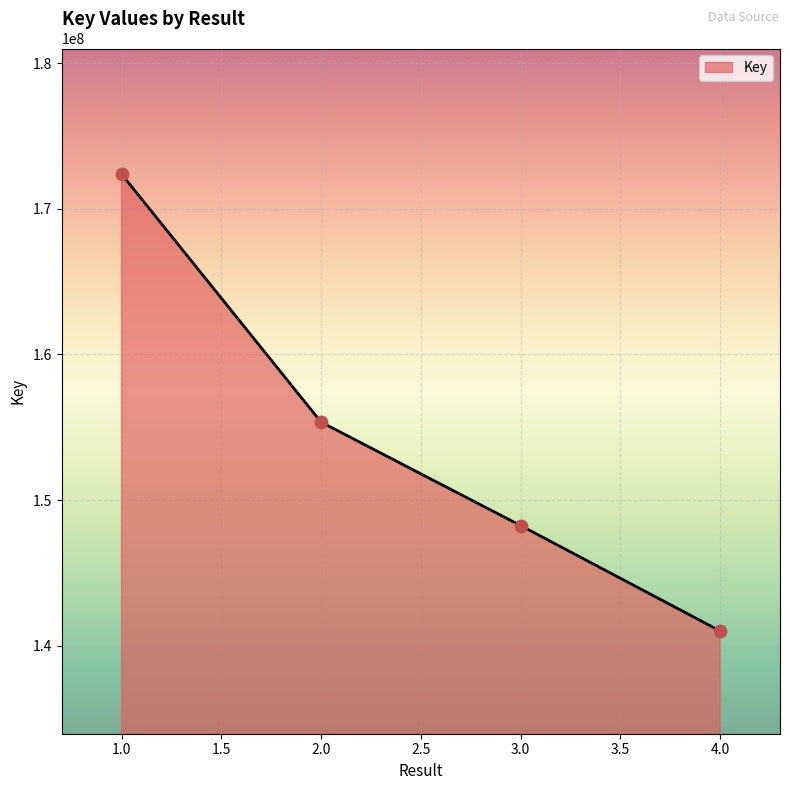

Between 3.0 and 1.0, which is larger?

1.0